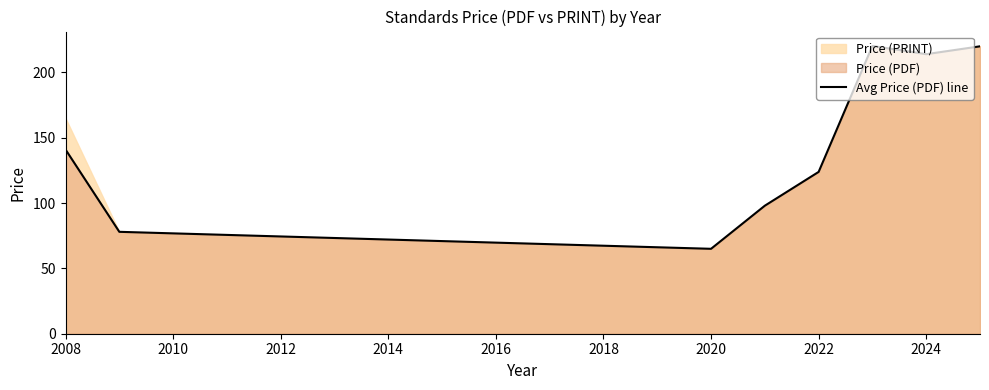

Reading left to right, list all the values displayed in this chart.

141.0	78.0	65.0	98.0	123.9	220.3	214.0	220.0